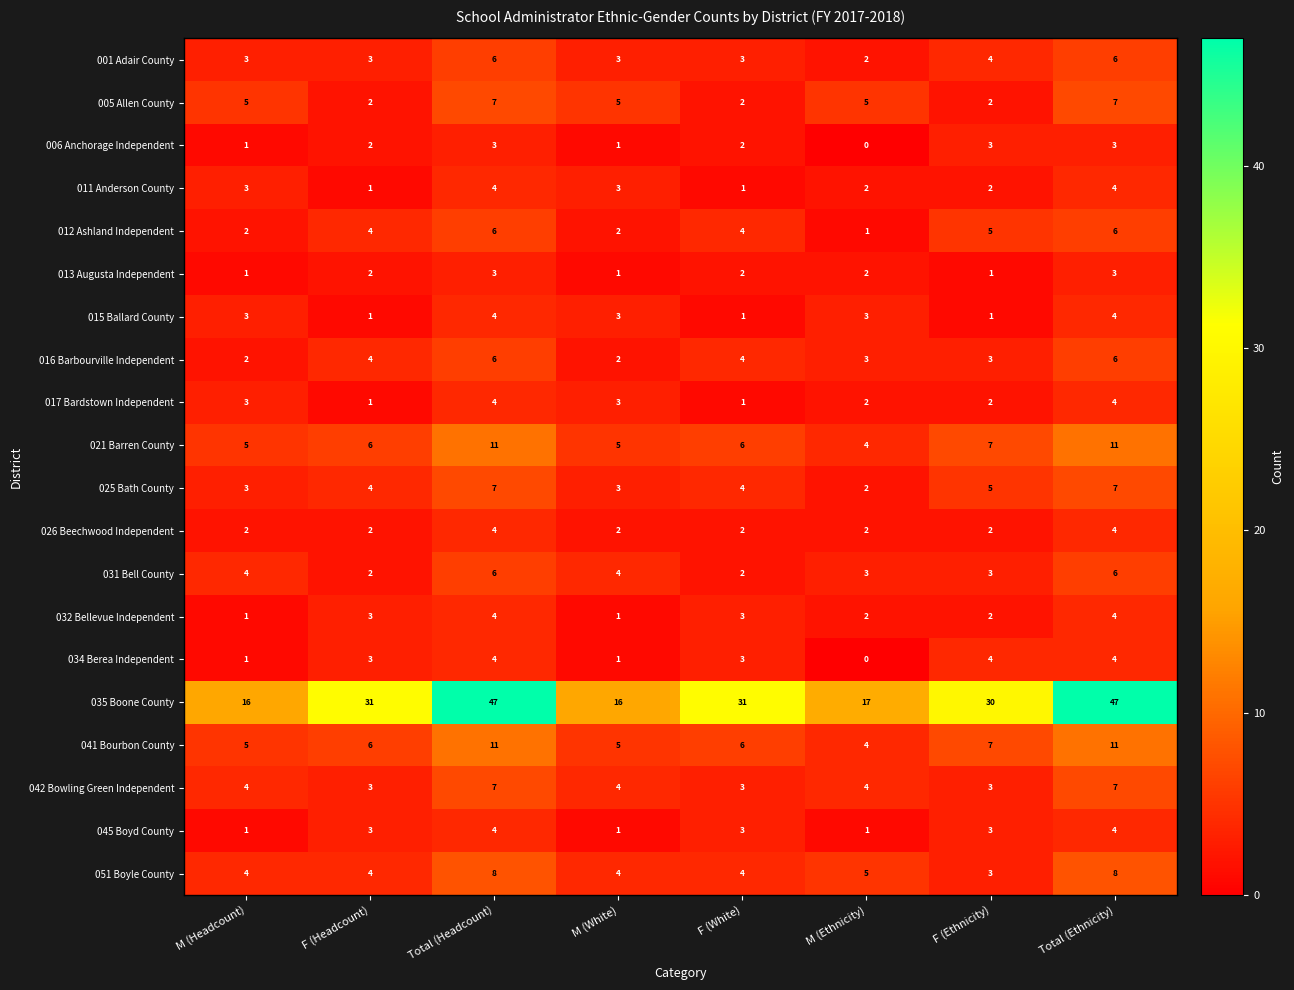

How many 026 Beechwood Independent values are between 2 and 4?

8